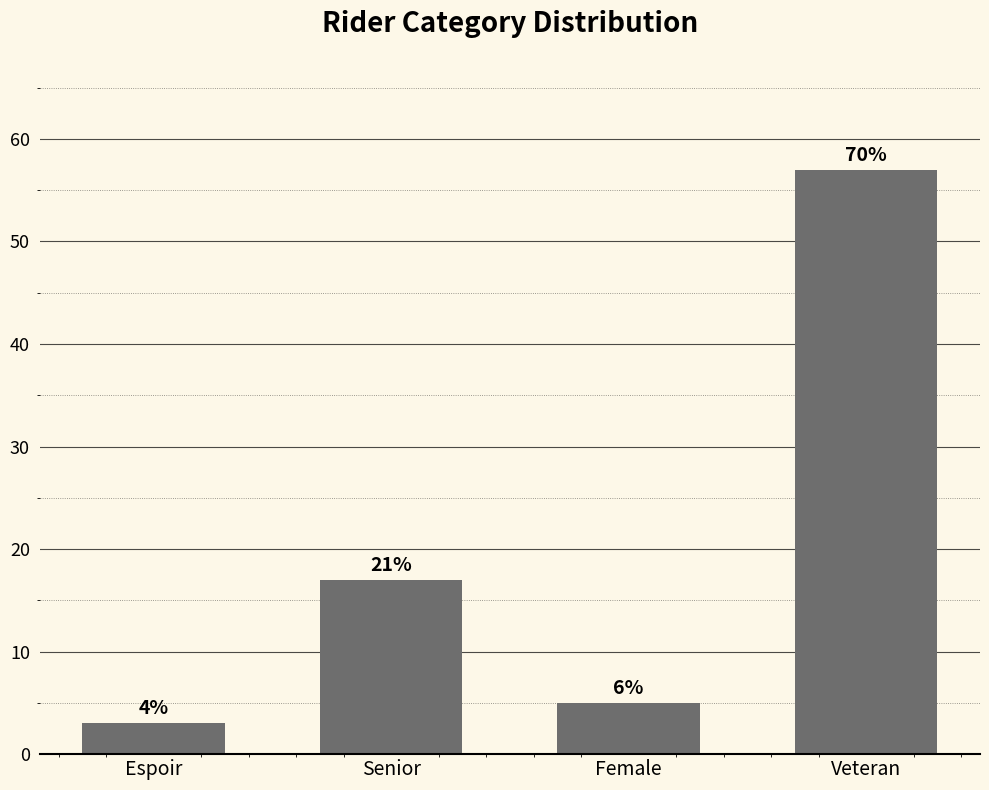

How many bars are there in total?

4